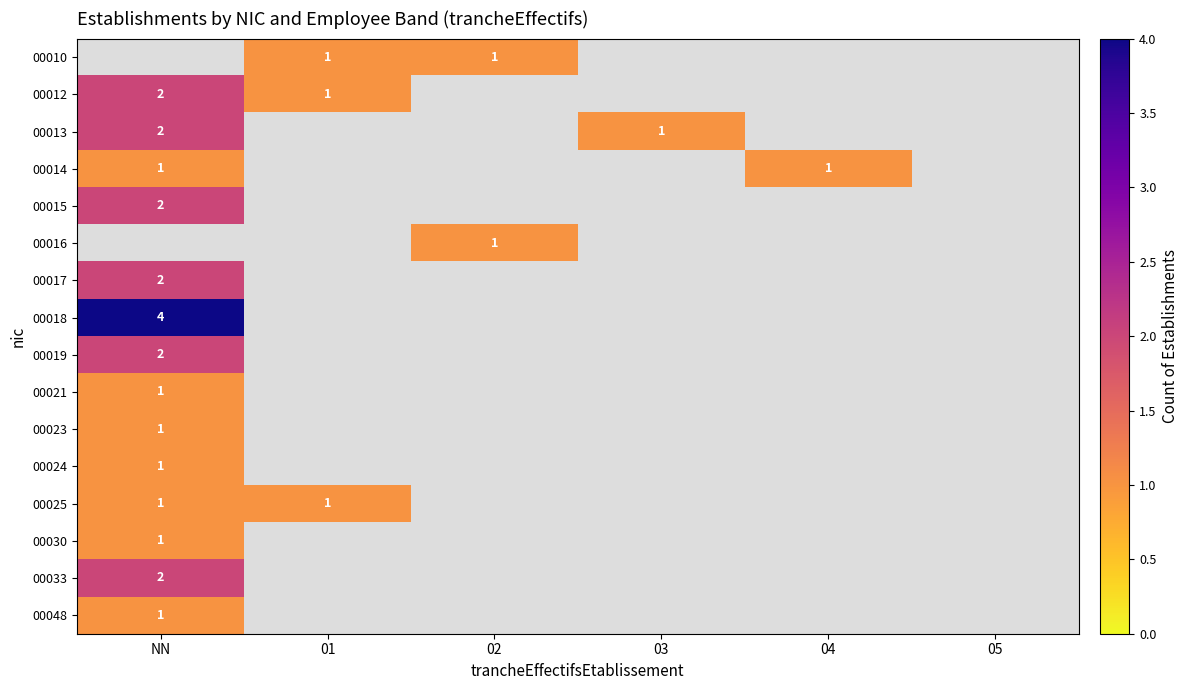

What is the total value across all series at 01?

3